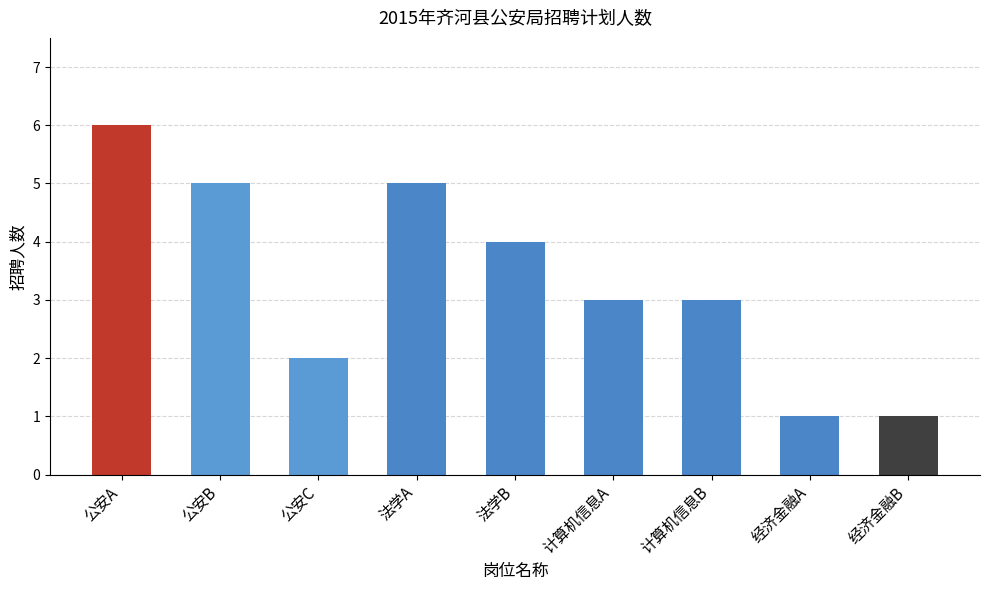

What is the difference between the maximum and minimum values?

5